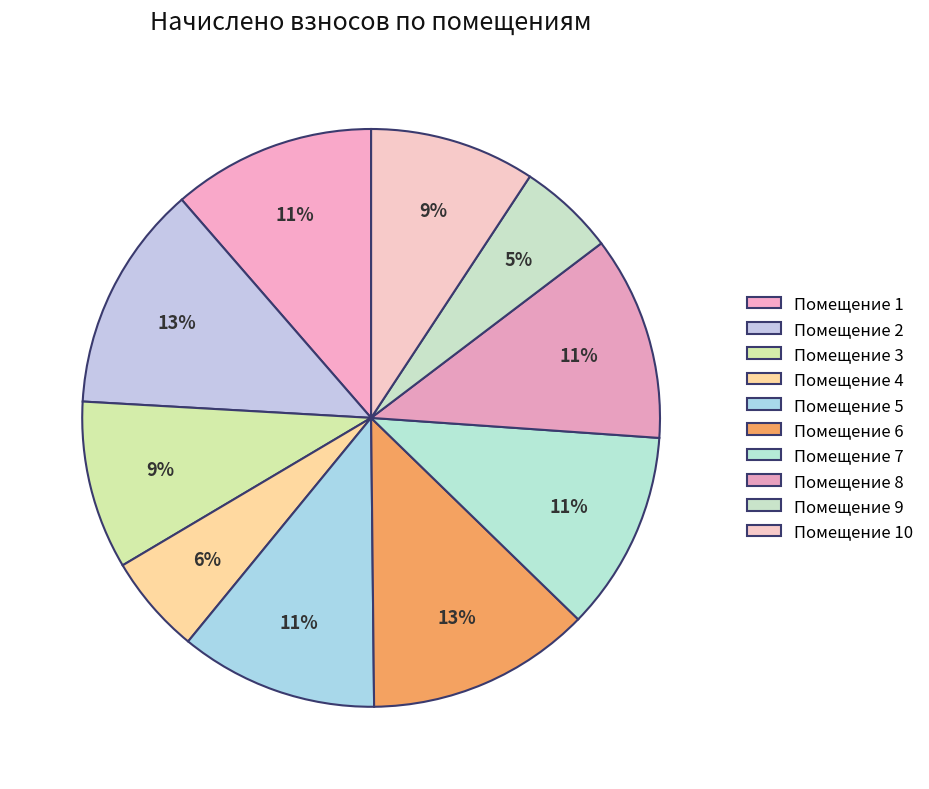

How many slices are in this pie chart?

10